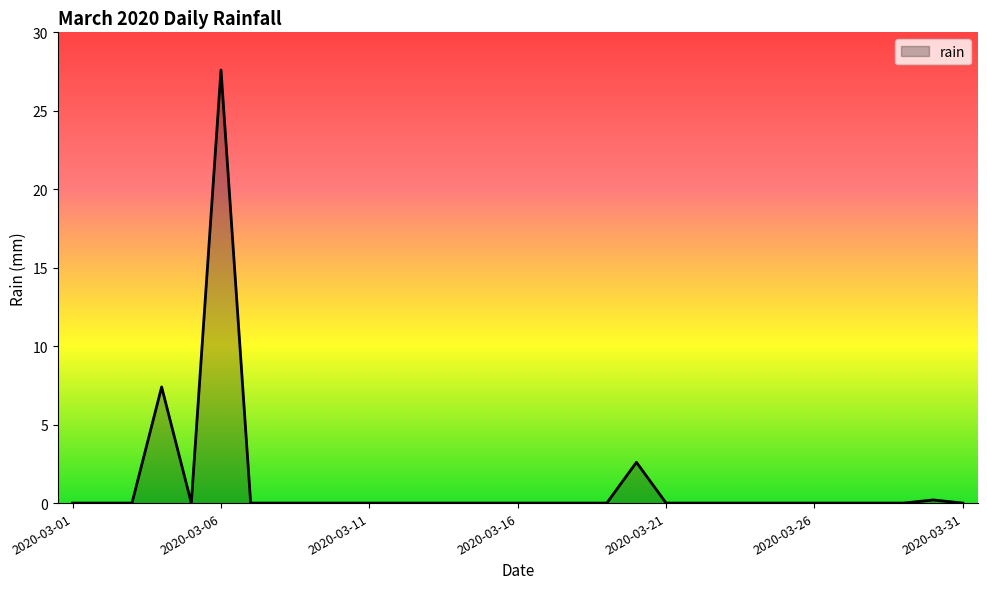

What is the difference between the maximum and minimum values?

27.6